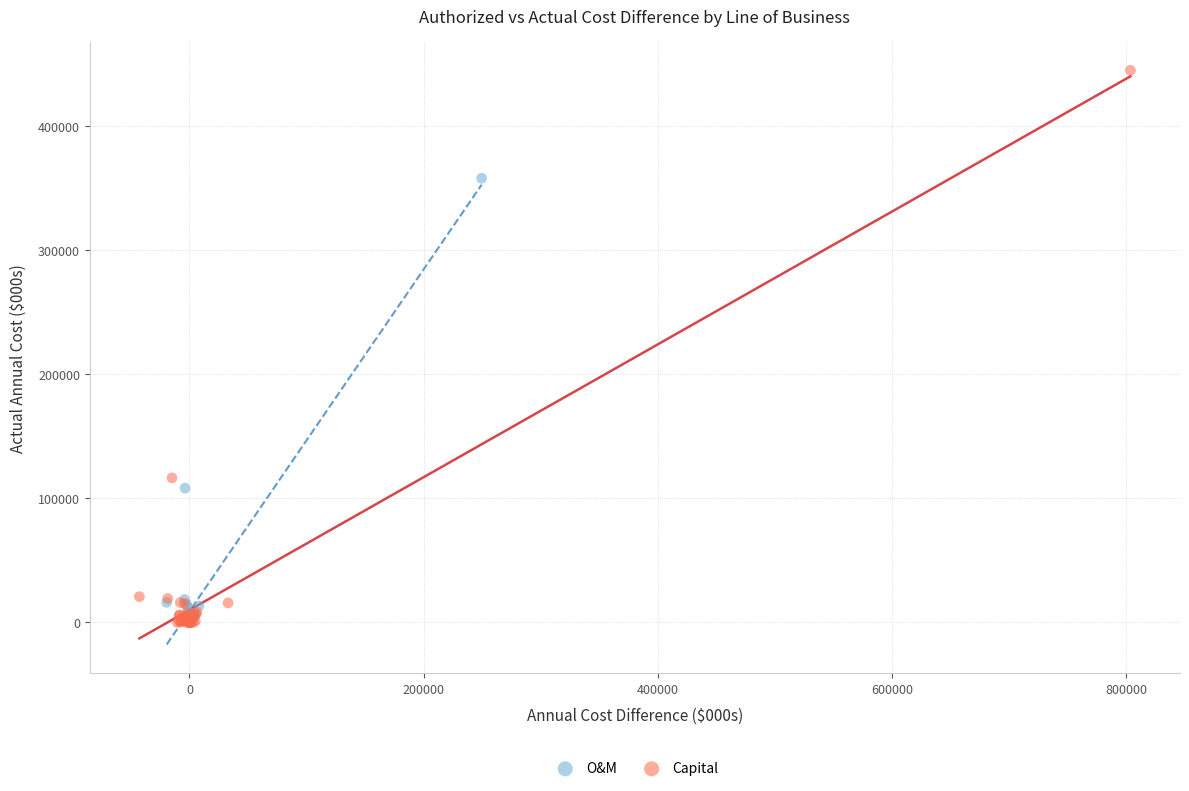

Which series reaches the maximum Y coordinate?

Capital